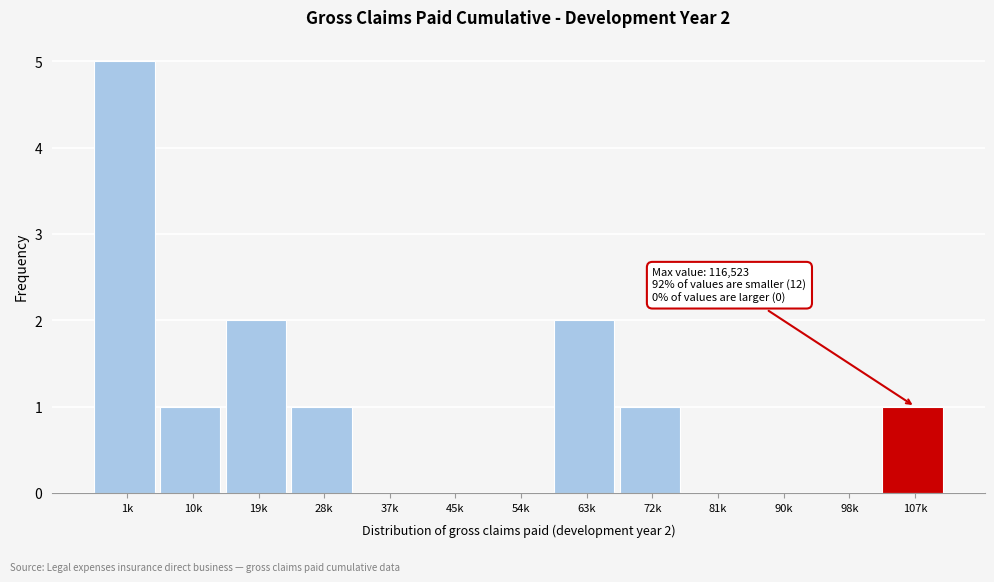

Reading left to right, what are all the values shown in this chart?

1k=5	10k=1	19k=2	28k=1	37k=0	45k=0	54k=0	63k=2	72k=1	81k=0	90k=0	98k=0	107k=1